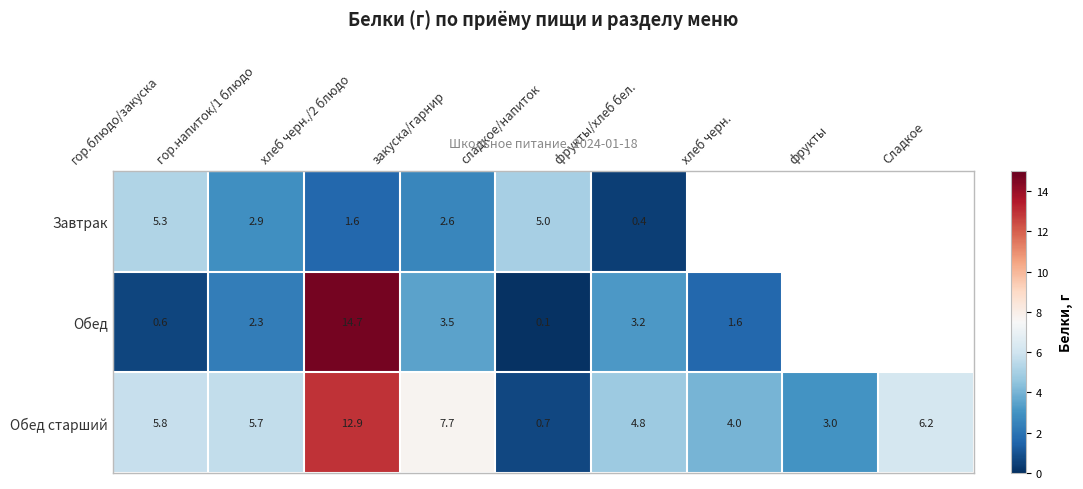

Where is Обед старший nearest to the value 6?

гор.блюдо/закуска